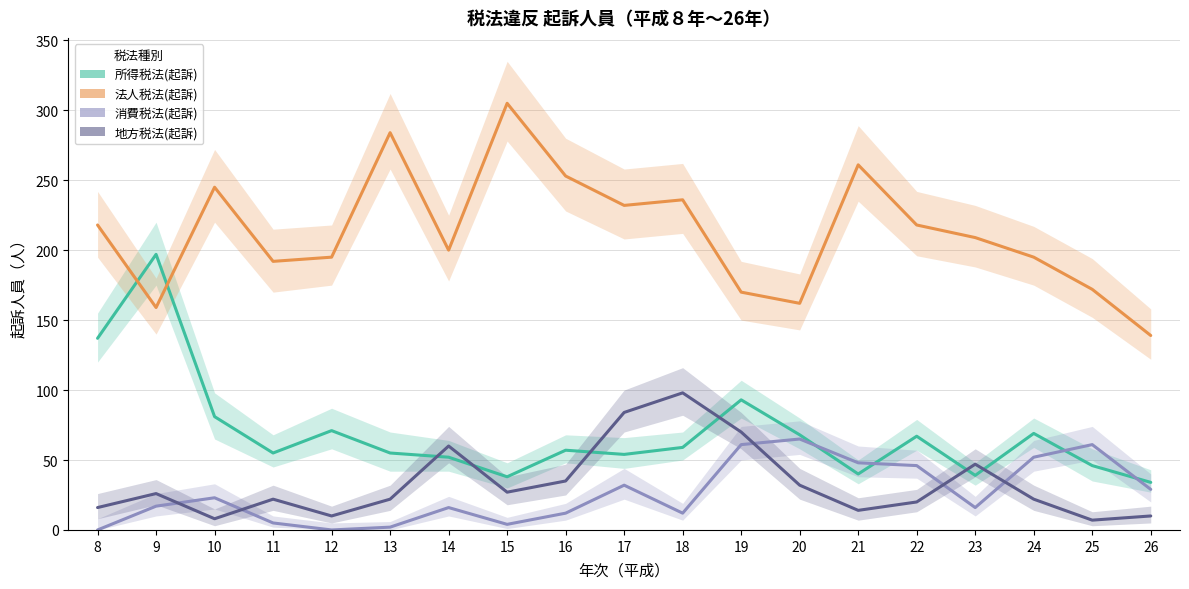

How many times do 所得税法(起訴) and 法人税法(起訴) cross each other?

2